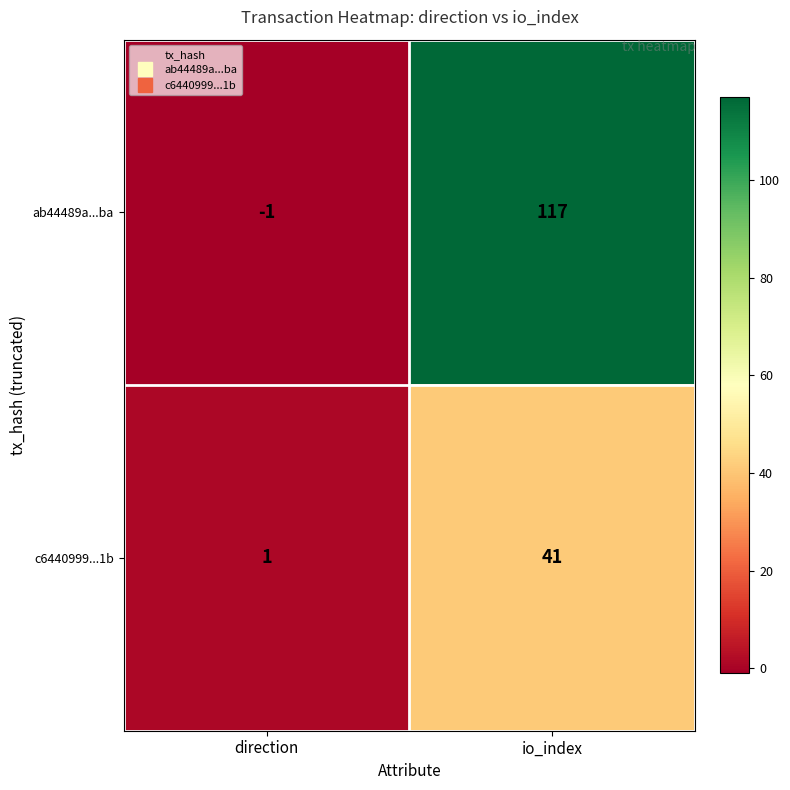

How many series are shown in this chart?

2